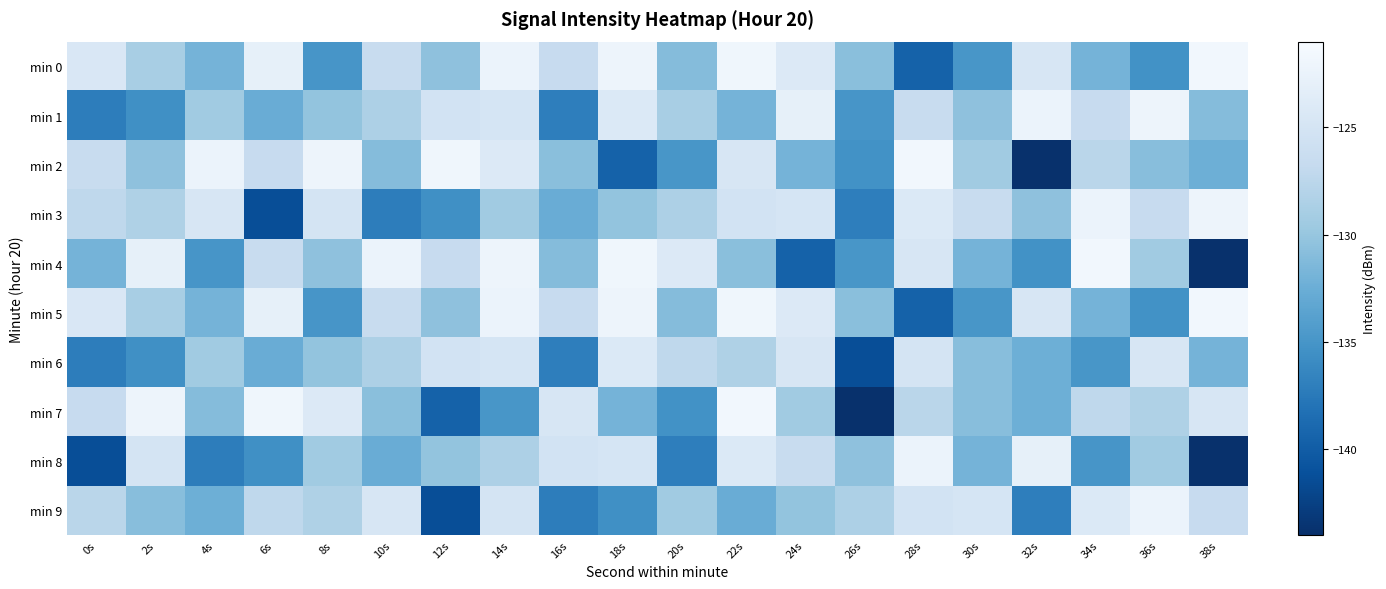

At which category is the sum across all series the highest?

14s